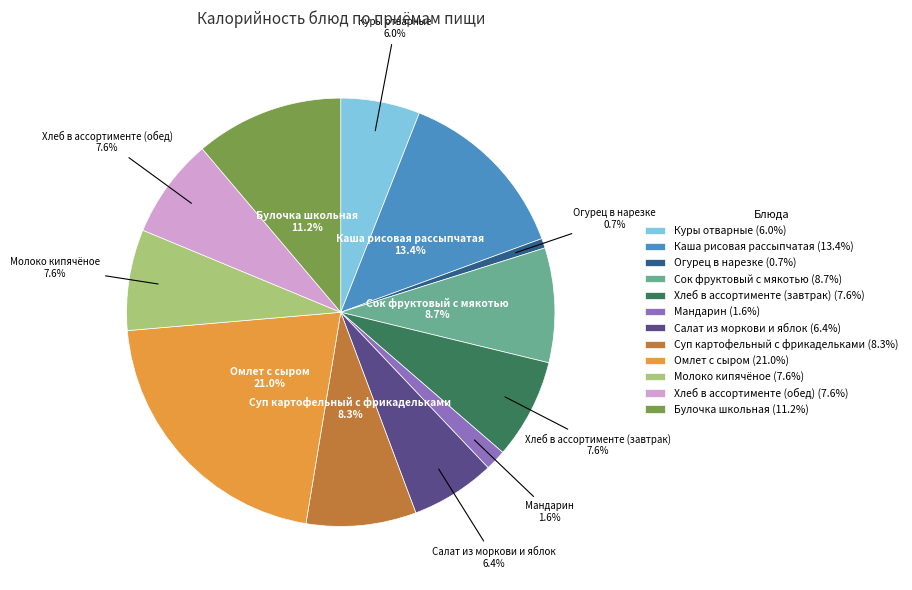

Between Сок фруктовый с мякотью and Булочка школьная, which is larger?

Булочка школьная